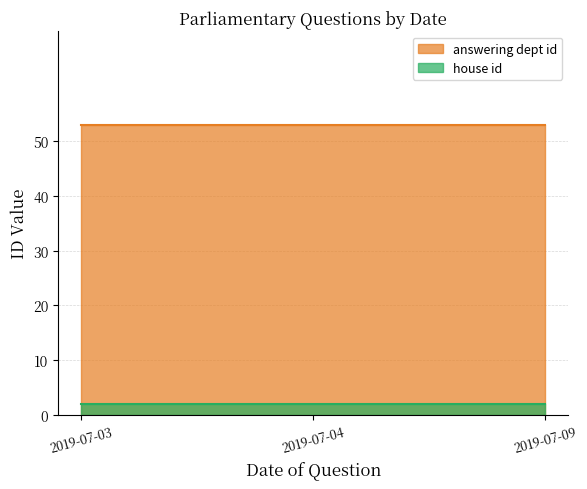

What is the spread (max minus min) of values at 2019-07-09?

51